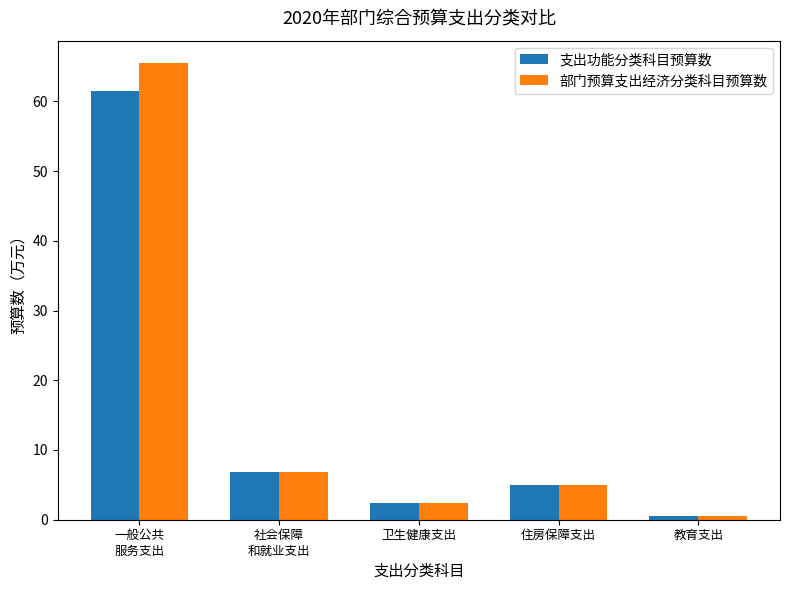

Where does the 部门预算支出经济分类科目预算数 series first go above 4?

一般公共
服务支出